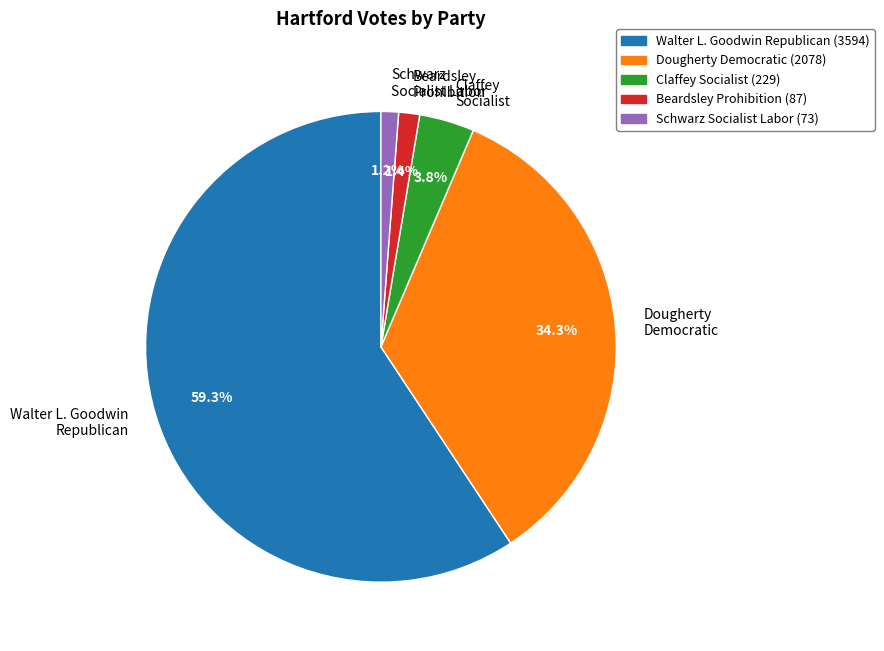

Which slice is the largest?

Walter L. Goodwin Republican